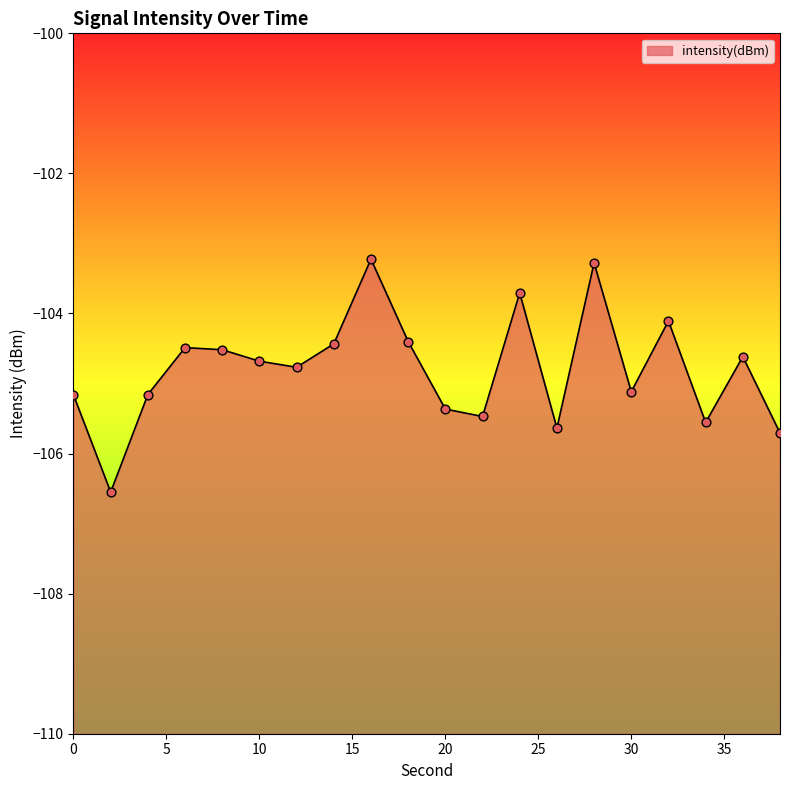

Which has a higher value, 26 or 16?

16